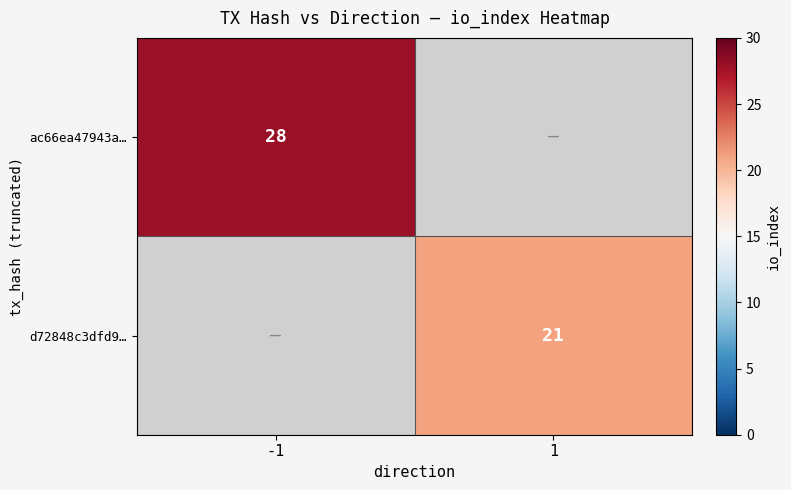

The d72848c3dfd9… series shows 21 at 1. True or false?

True